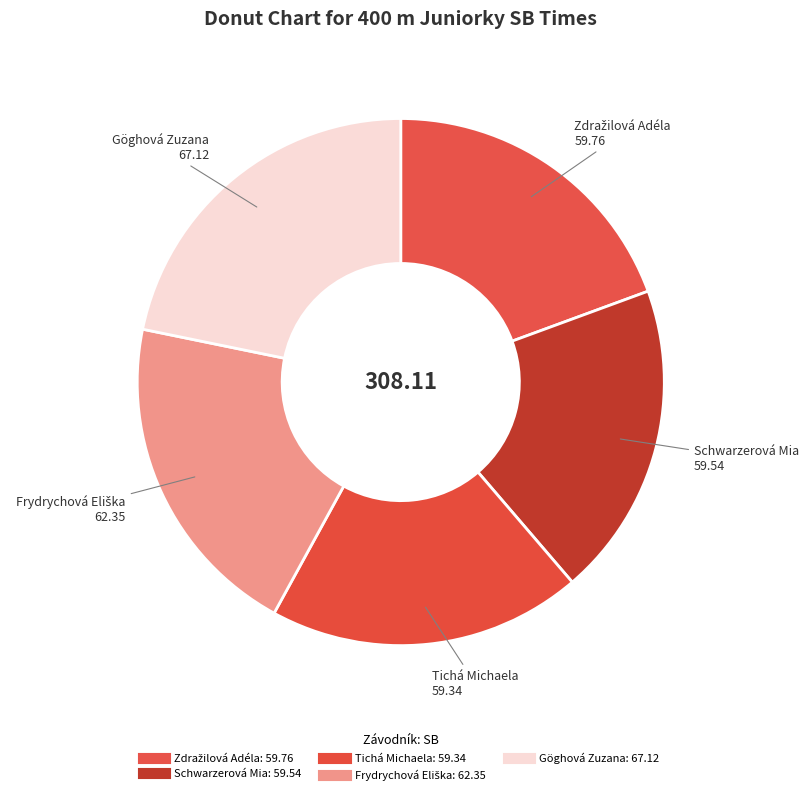

Is it true that Tichá Michaela is 14% of the pie?

False